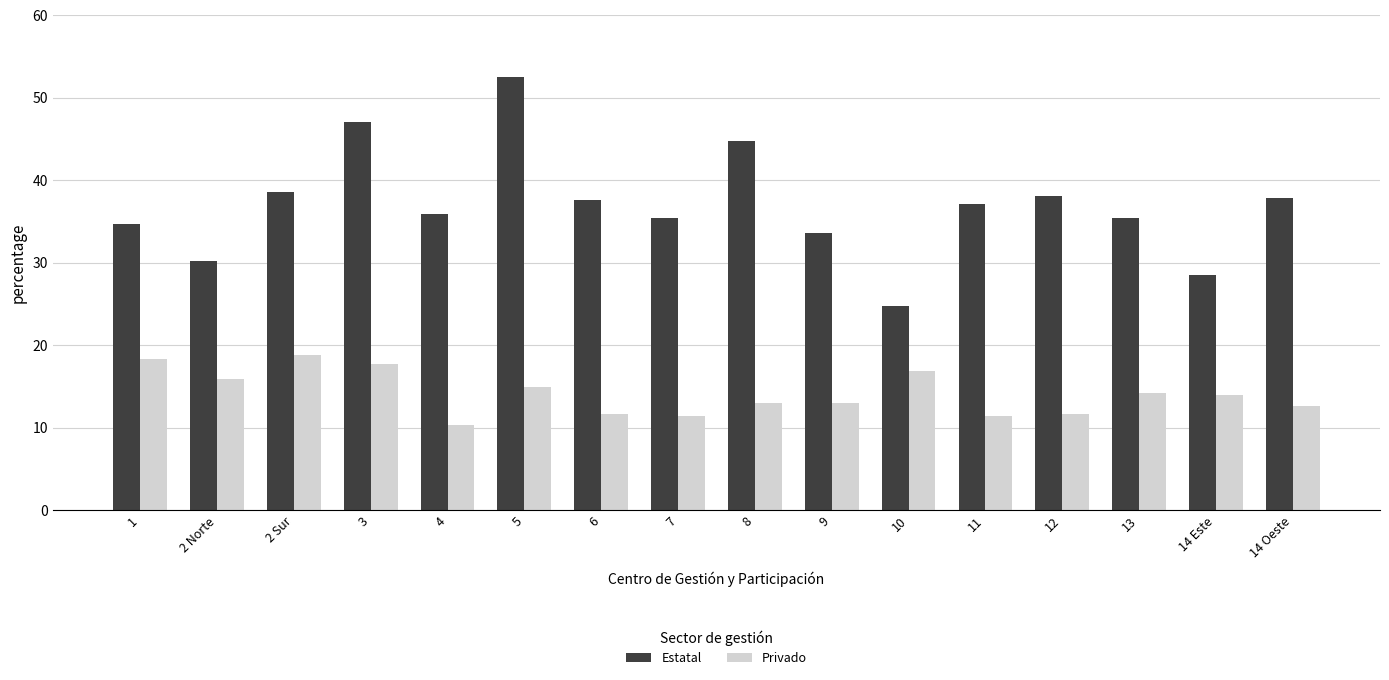

What is the difference between the highest and lowest values at 12?

26.3